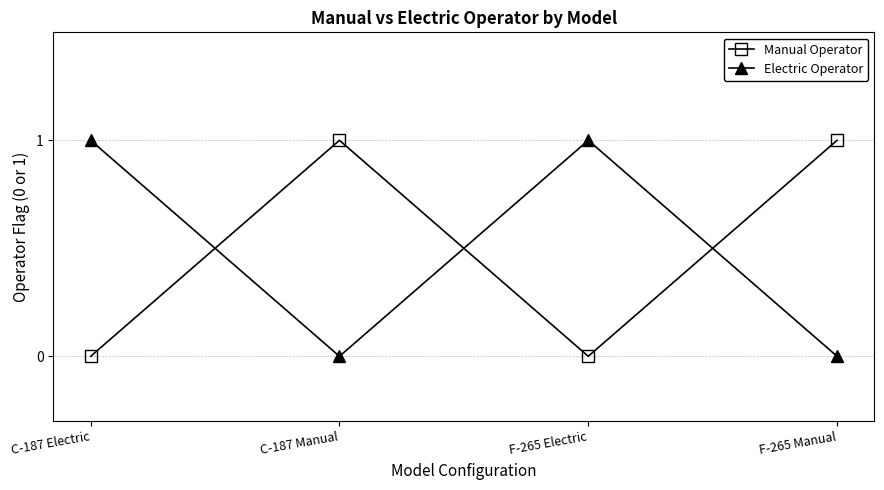

How many intersections are there between Electric Operator and Manual Operator?

3